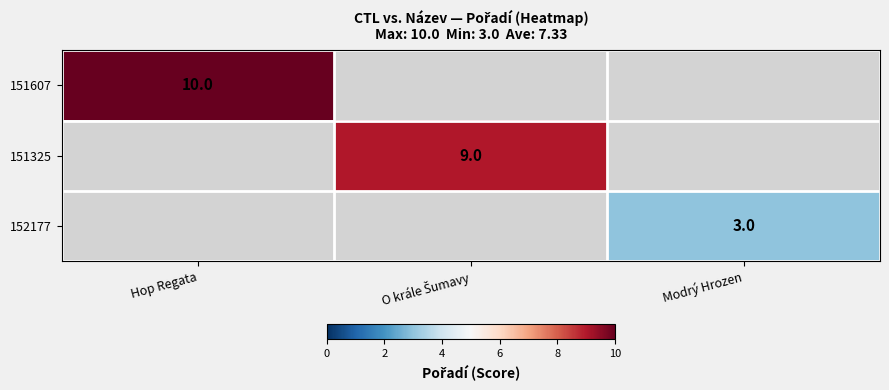

True or false: 151607 has a value of 10 at Hop Regata.

True